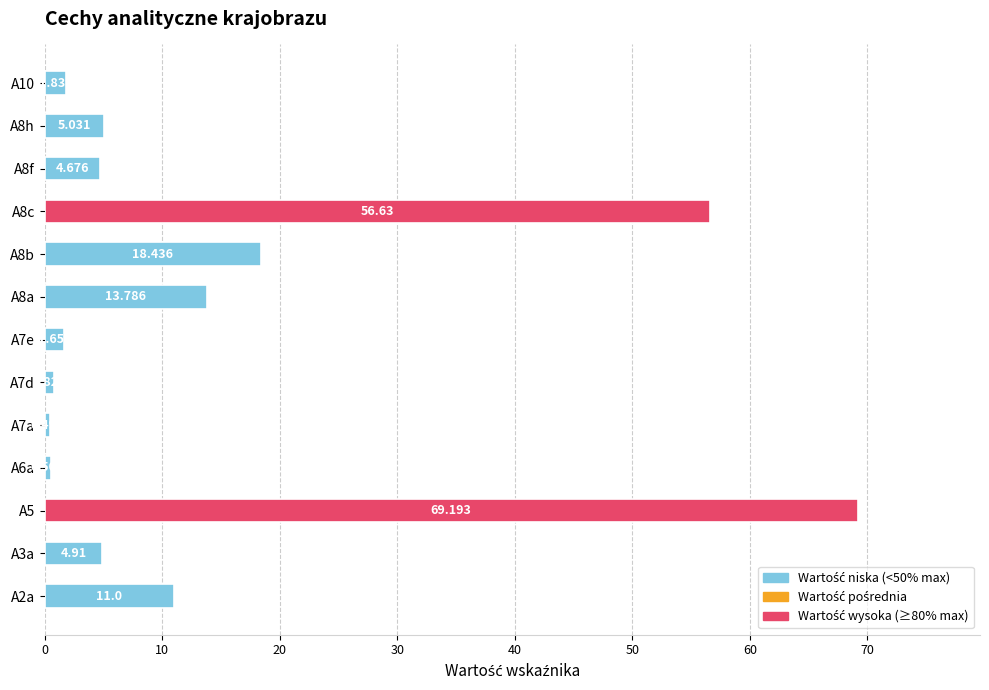

Which label corresponds to the smallest value in the chart?

A7a